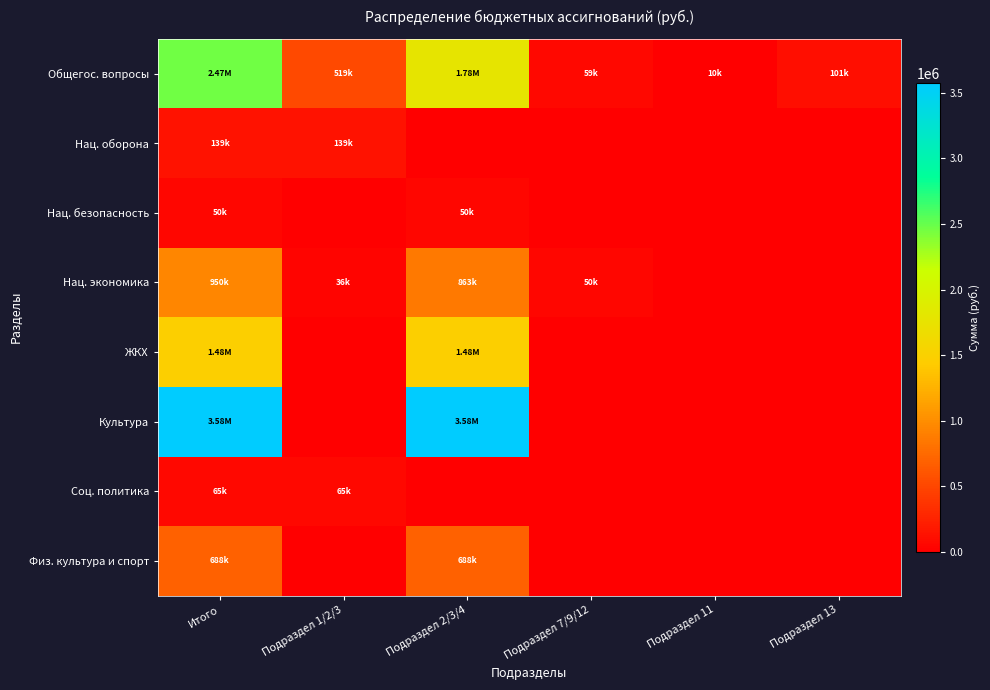

What is the greatest value displayed?

3577405.4